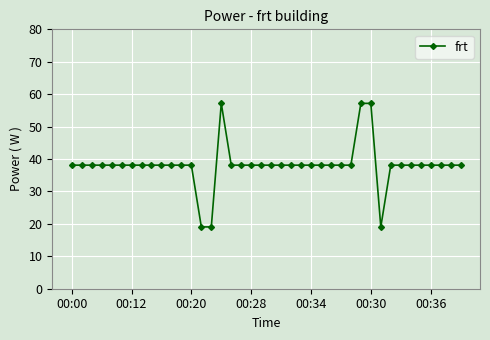

What is the value of the 26th point from the left?

38.1